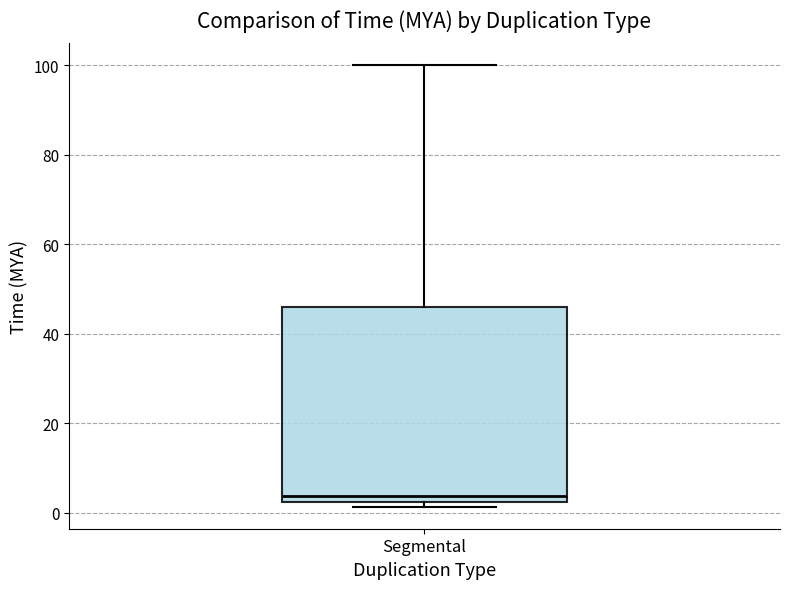

Where is the upper edge of the box for Segmental on the y-axis? The values are not printed on the chart, so give them approximately, as read against the axis.

46